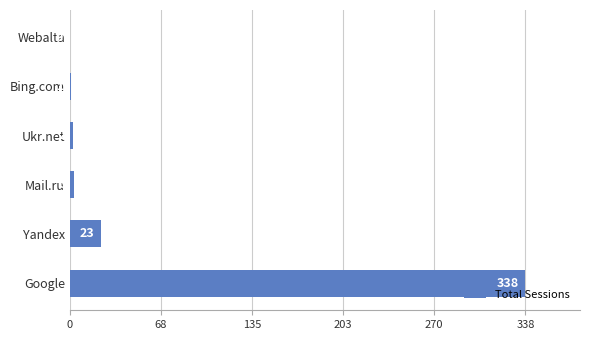

What is the sum of all values?

367